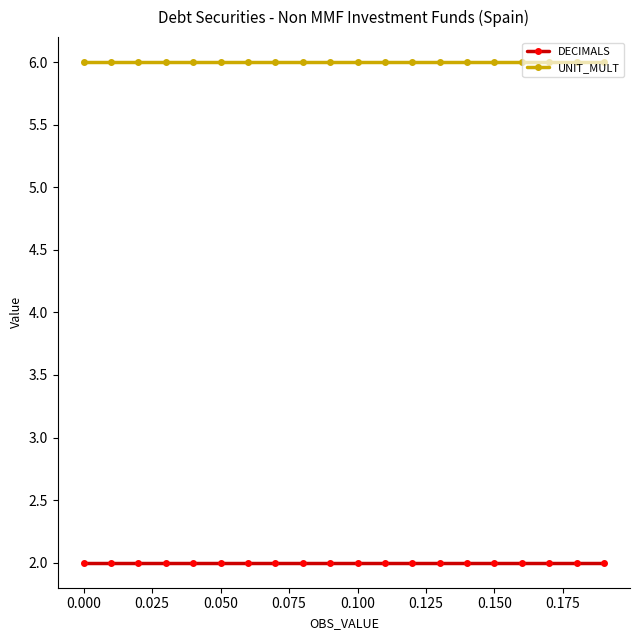

True or false: DECIMALS and UNIT_MULT cross at least once.

False